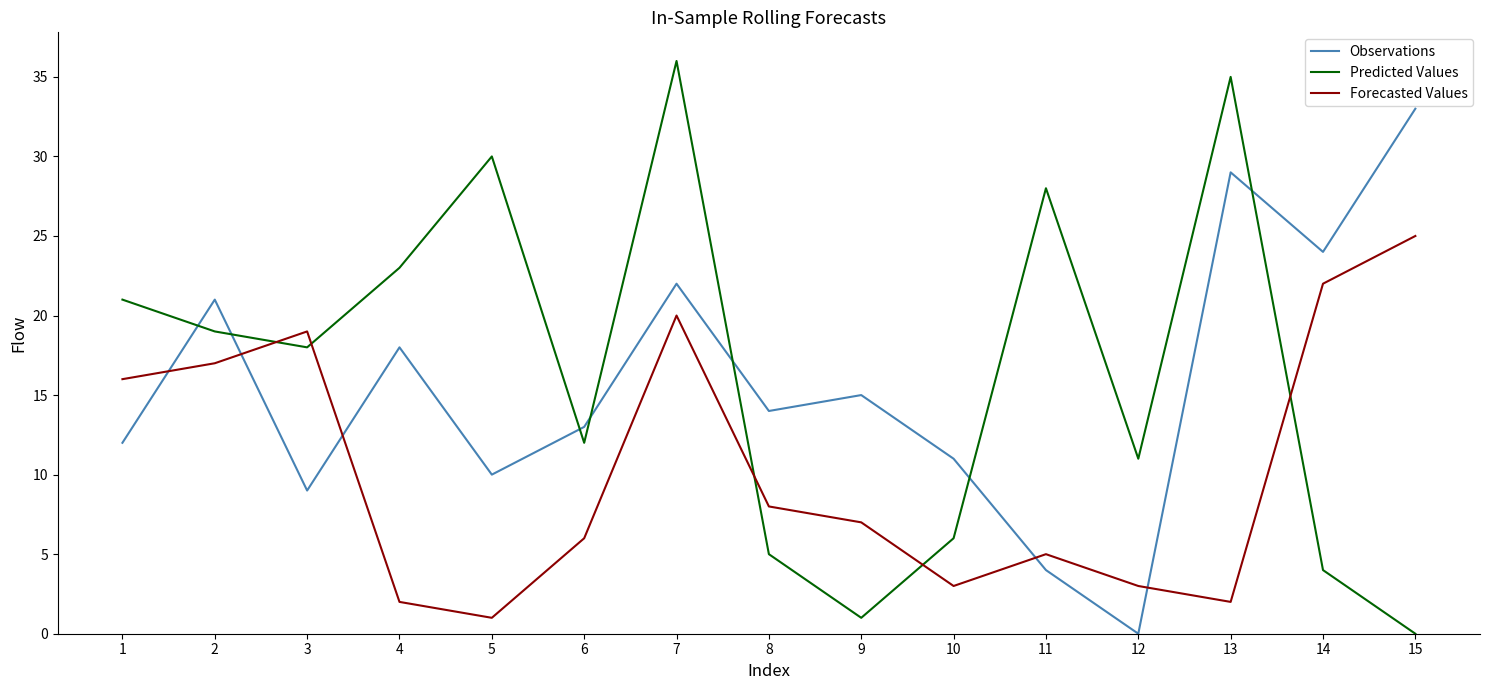

How many values in the Observations series are below 14?

7